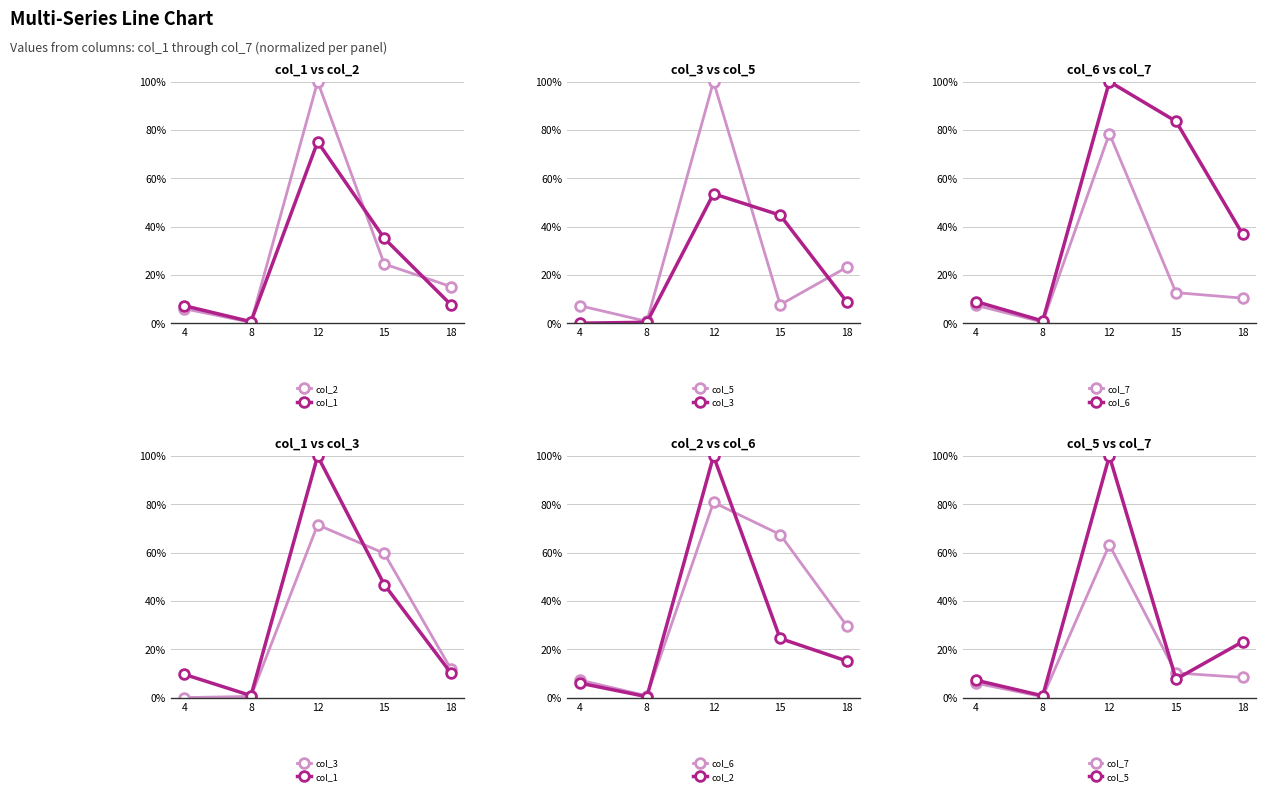

List the series in order of their peak value, highest first.

col_2, col_1, col_5, col_6, col_3, col_7